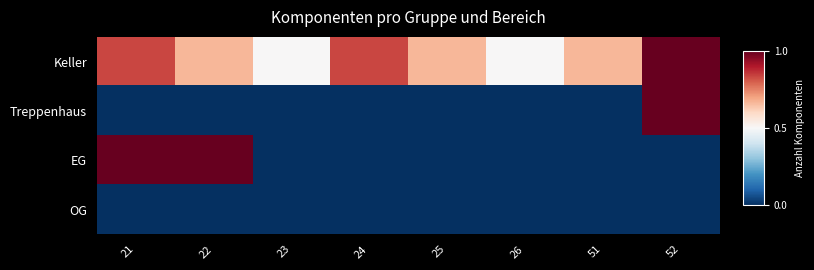

What is the greatest value displayed?

1.0